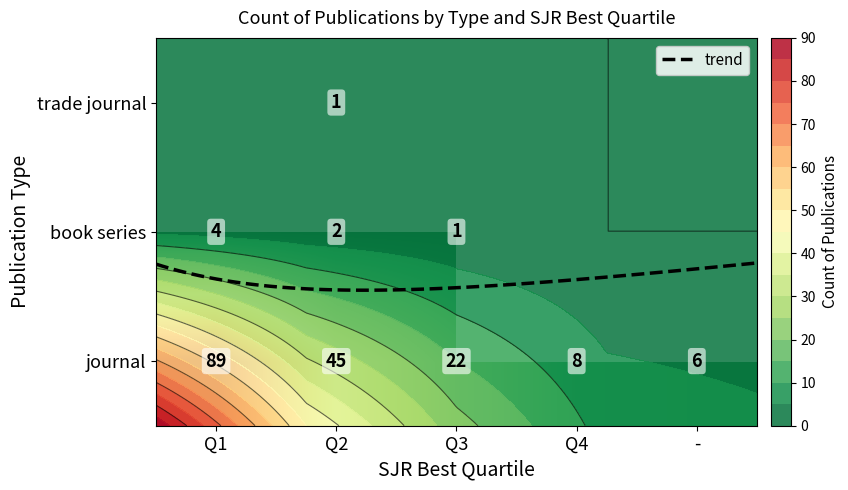

Which category has the lowest value in the trade journal series?

Q1